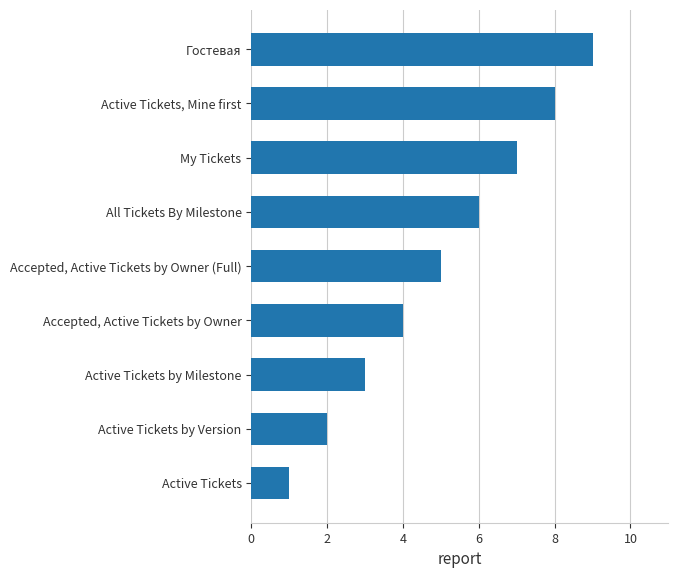

What is the difference between the second highest and second lowest values?

6